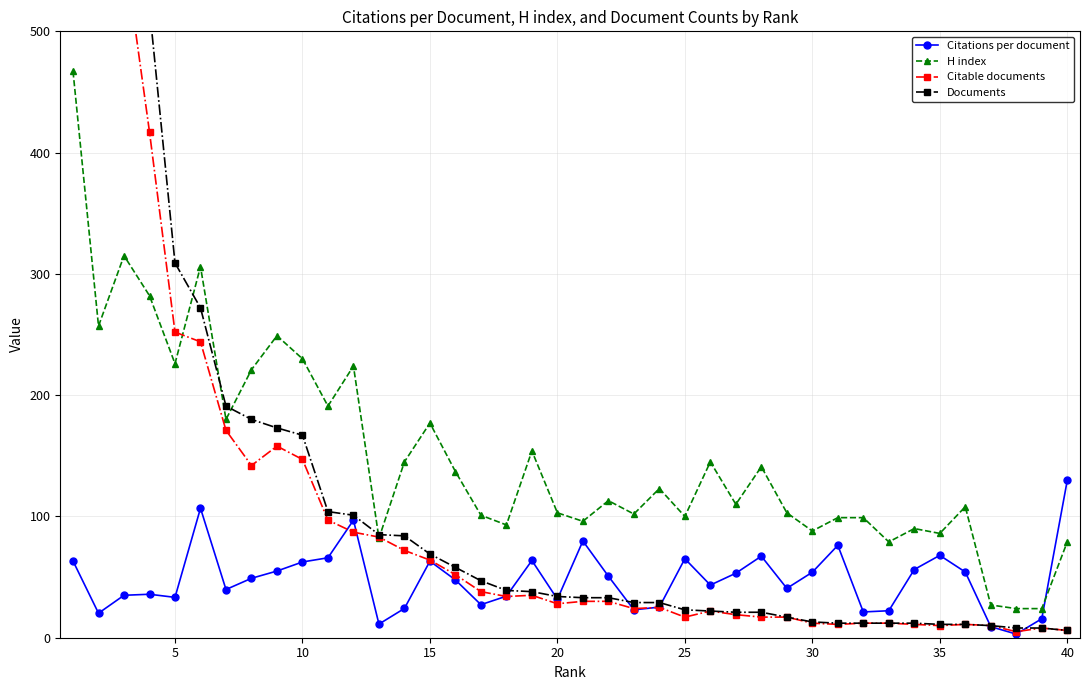

What is the maximum value for Citations per document?

129.7